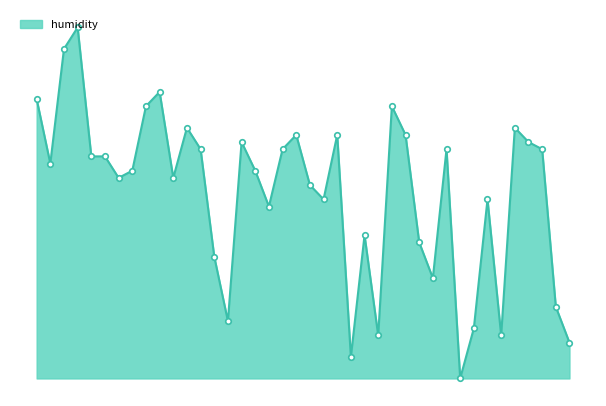

Rank the categories by value from highest to lowest.

00:14, 00:10, 00:39, 00:02, 00:35, 01:48, 00:47, 02:25, 01:19, 01:32, 01:52, 01:03, 02:29, 00:51, 01:15, 02:04, 02:33, 00:18, 00:22, 00:06, 00:31, 01:07, 00:26, 00:43, 01:23, 01:27, 02:16, 01:11, 01:40, 01:56, 00:55, 02:00, 02:37, 00:59, 02:12, 01:44, 02:20, 02:41, 01:36, 02:08